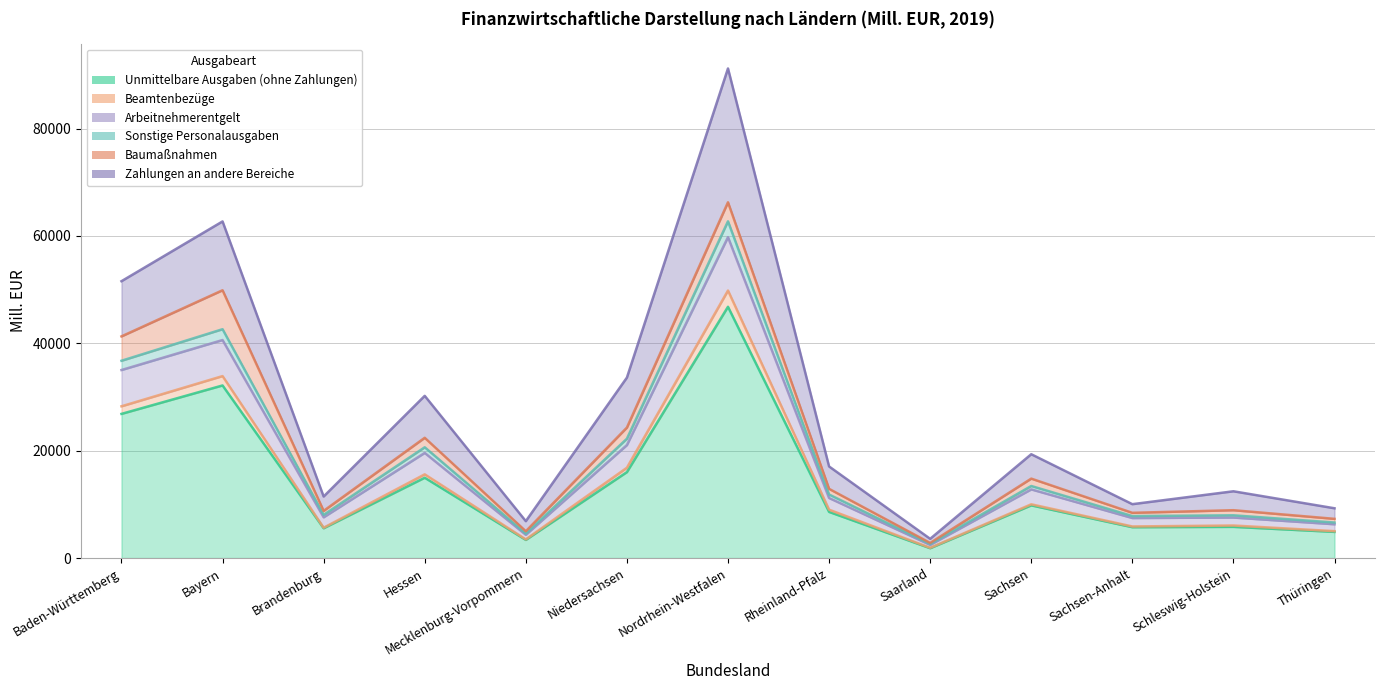

True or false: Sonstige Personalausgaben and Unmittelbare Ausgaben (ohne Zahlungen) intersect in this chart.

False